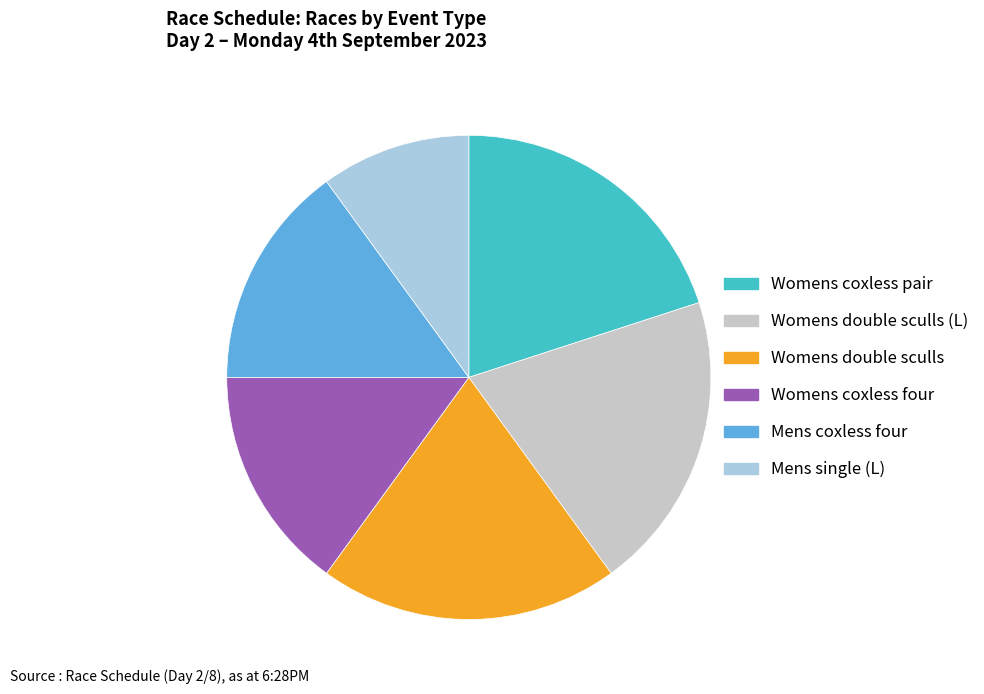

What is the smallest slice in the pie chart?

Mens single (L)